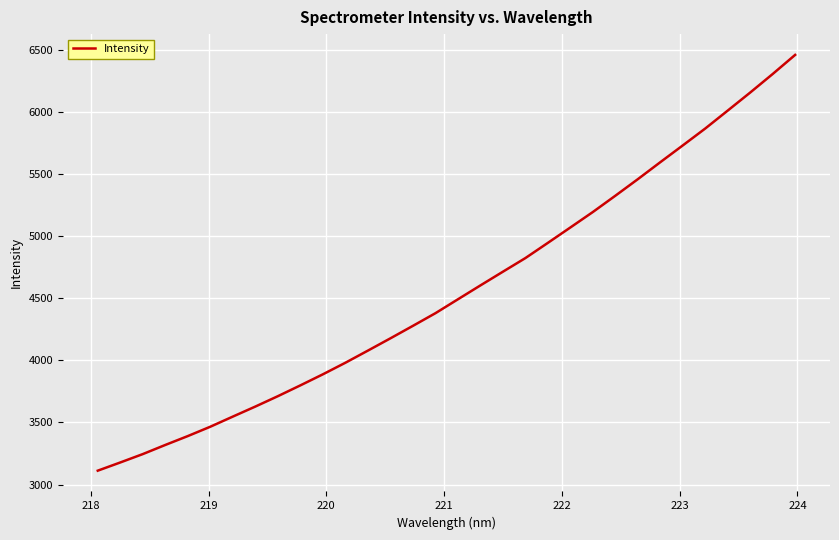

What is the difference between the maximum and minimum values?

3345.3